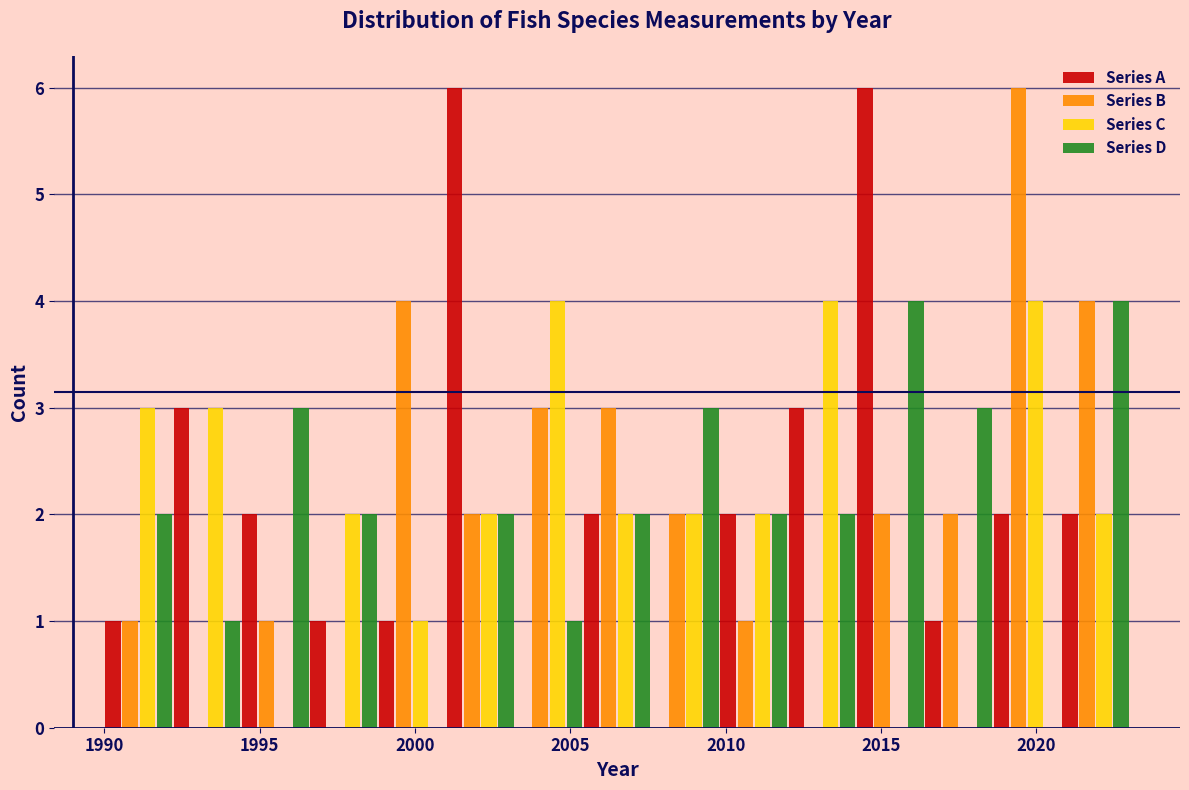

Reading left to right, list every range on the x-axis with the height of the bar of each series over it. Neither the bar edges nor the heights are printed on the chart, so give them approximately, as read against the axes.

1990.0 to 1992.2: Series A=1	Series B=1	Series C=3	Series D=2
1992.2 to 1994.4: Series A=3	Series B=0	Series C=3	Series D=1
1994.4 to 1996.6: Series A=2	Series B=1	Series C=0	Series D=3
1996.6 to 1998.8: Series A=1	Series B=0	Series C=2	Series D=2
1998.8 to 2001.0: Series A=1	Series B=4	Series C=1	Series D=0
2001.0 to 2003.2: Series A=6	Series B=2	Series C=2	Series D=2
2003.2 to 2005.4: Series A=0	Series B=3	Series C=4	Series D=1
2005.4 to 2007.6: Series A=2	Series B=3	Series C=2	Series D=2
2007.6 to 2009.8: Series A=0	Series B=2	Series C=2	Series D=3
2009.8 to 2012.0: Series A=2	Series B=1	Series C=2	Series D=2
2012.0 to 2014.2: Series A=3	Series B=0	Series C=4	Series D=2
2014.2 to 2016.4: Series A=6	Series B=2	Series C=0	Series D=4
2016.4 to 2018.6: Series A=1	Series B=2	Series C=0	Series D=3
2018.6 to 2020.8: Series A=2	Series B=6	Series C=4	Series D=0
2020.8 to 2023.0: Series A=2	Series B=4	Series C=2	Series D=4